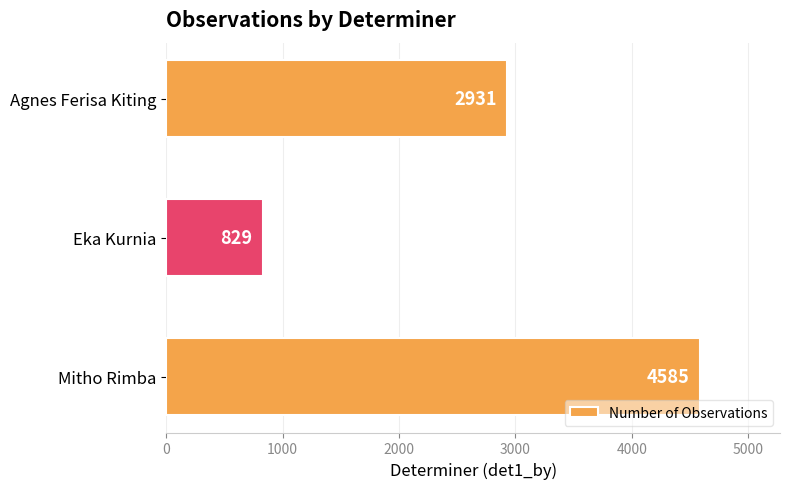

How many series are shown in this chart?

1